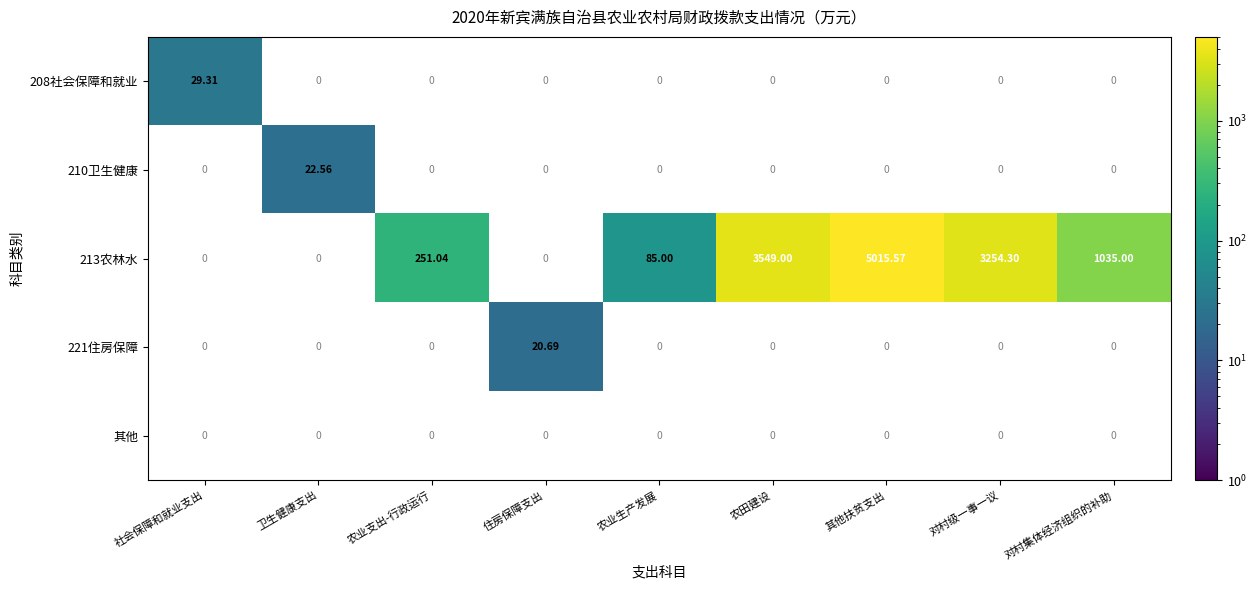

Where is 208社会保障和就业 nearest to the value 29?

社会保障和就业支出